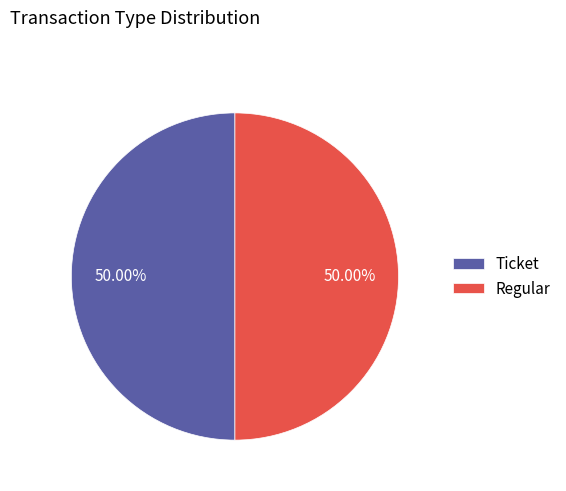

To the nearest percent, what percentage of the pie is Regular?

50%